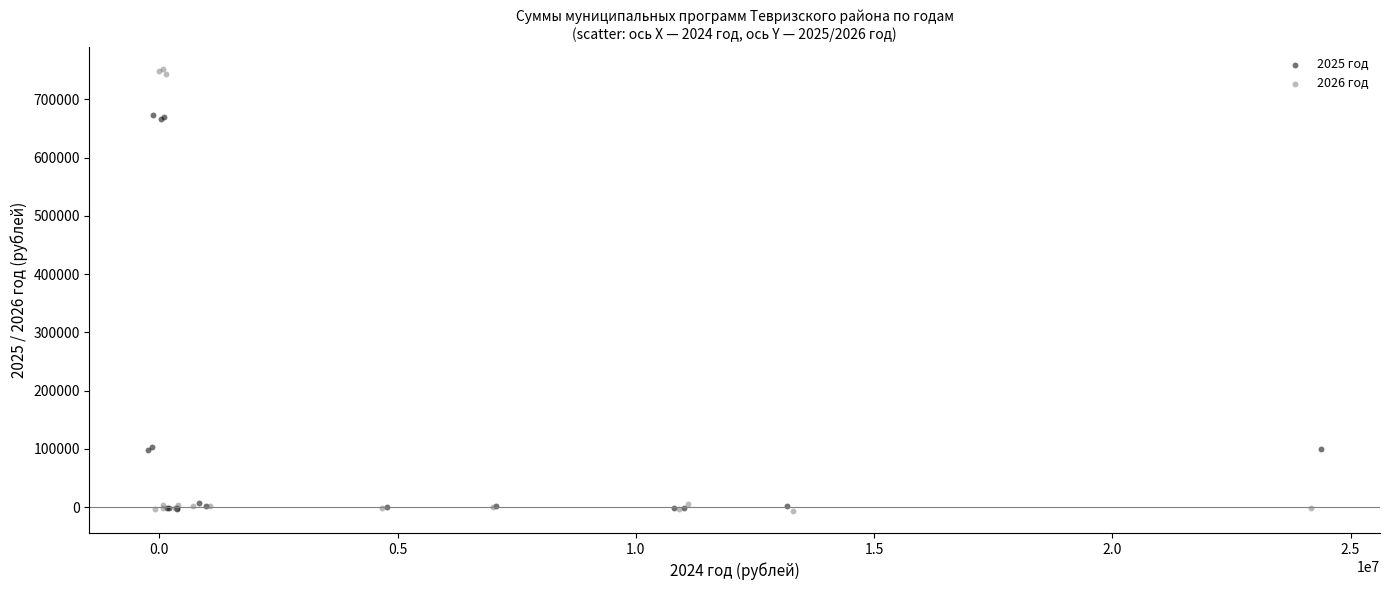

Which series has the largest Y range (max minus min)?

2026 год